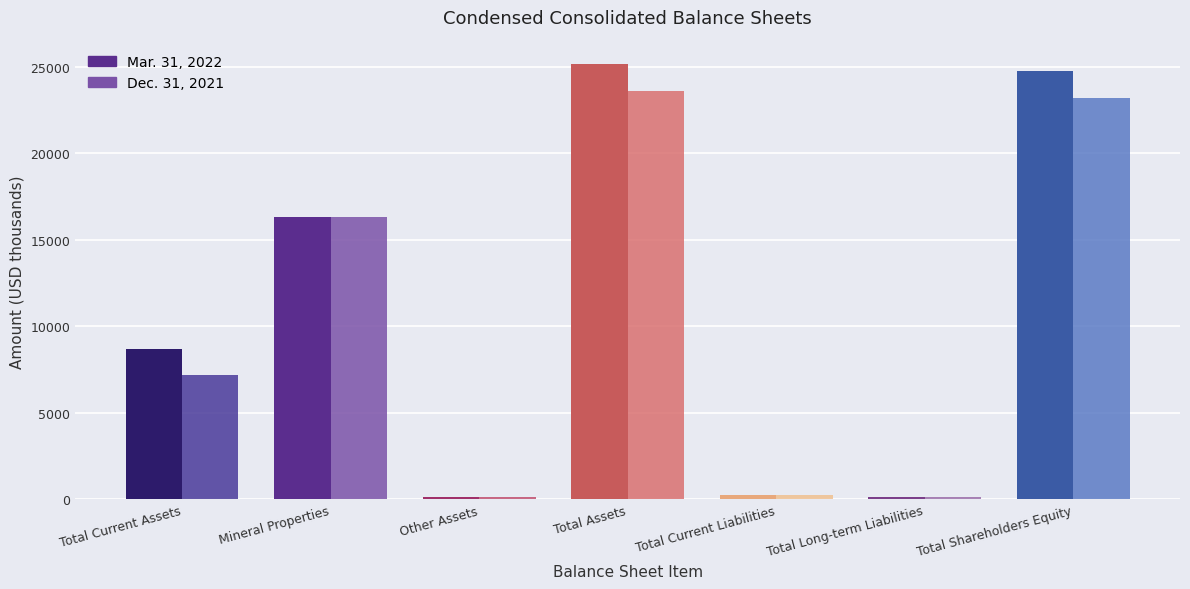

The Mar. 31, 2022 series shows 8689 at Total Current Assets. True or false?

True